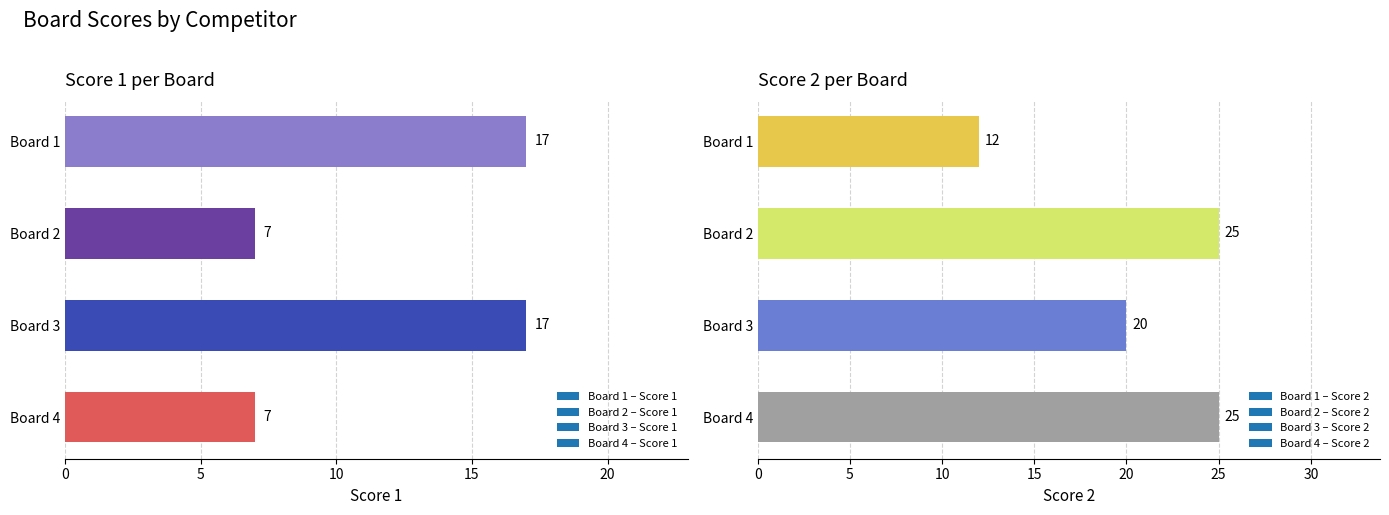

How many bars are there in total?

8